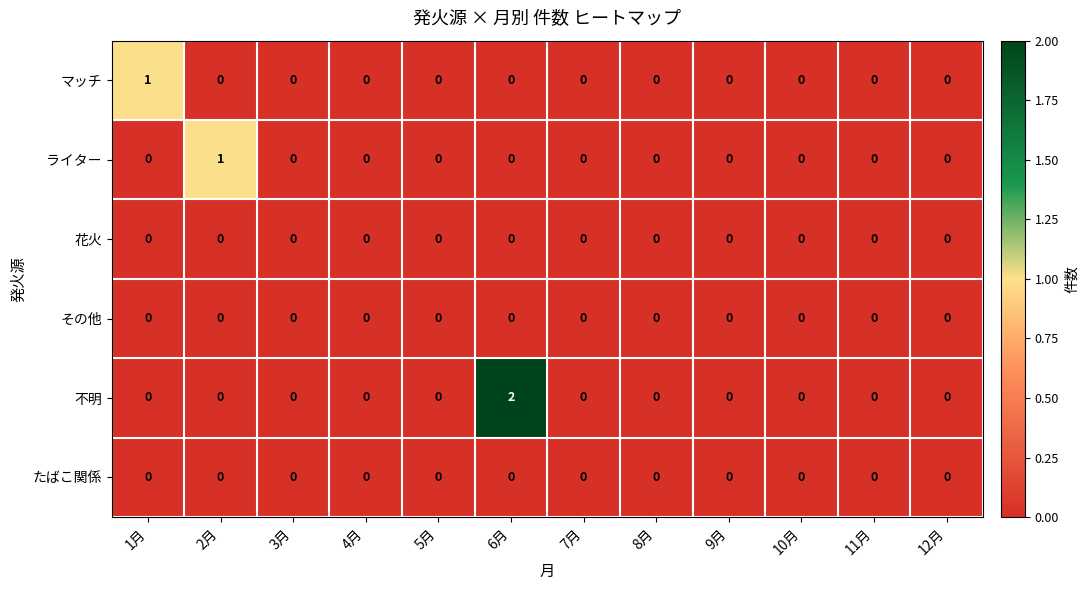

How many 不明 values are between 0 and 1?

11